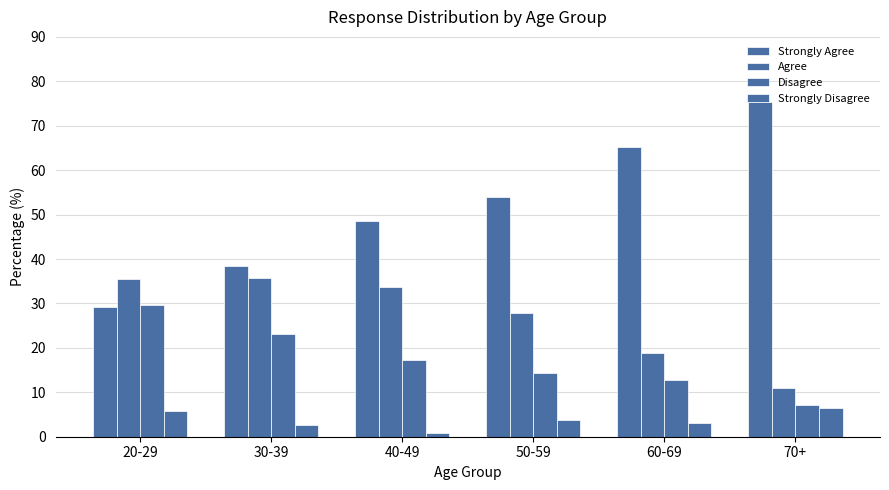

The value of Strongly Agree at 60-69 is 110.3. True or false?

False